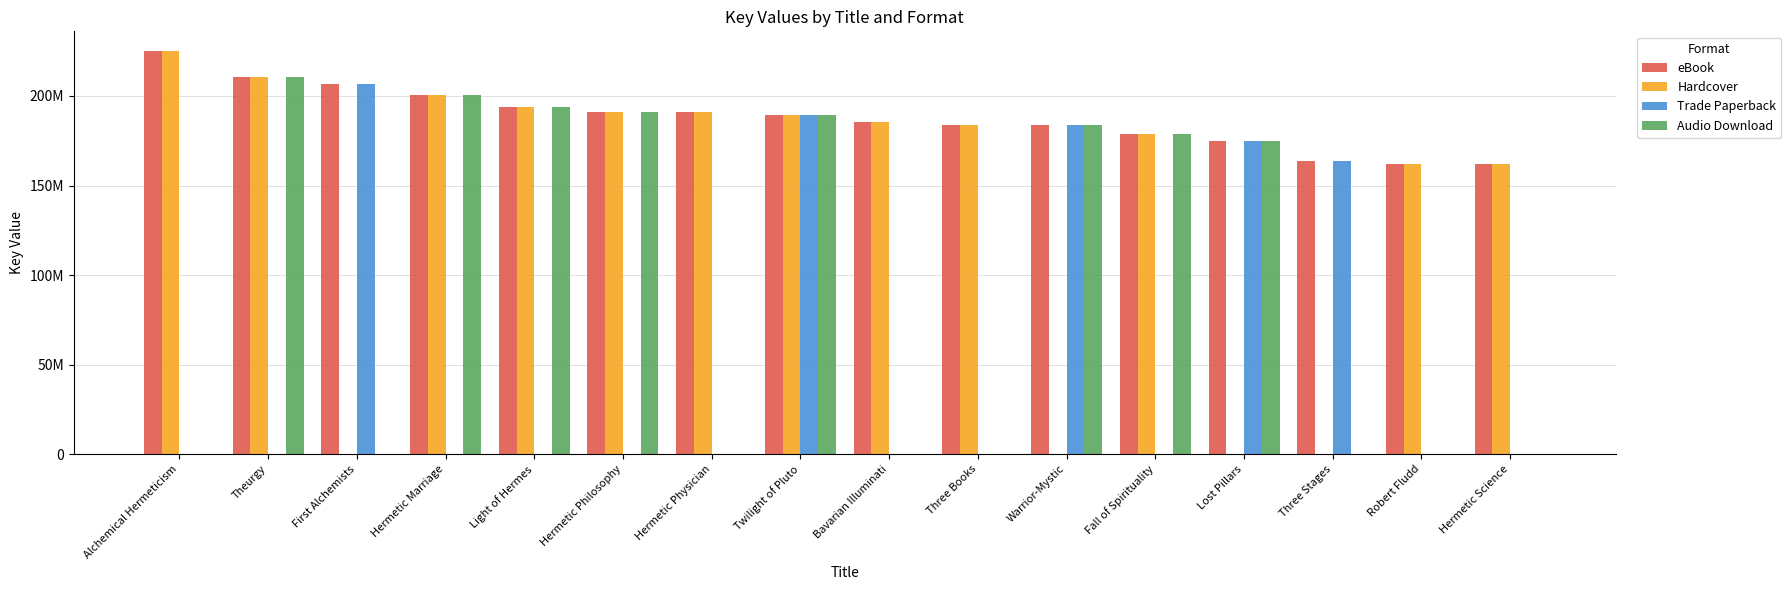

Reading left to right, what are all the values shown in this chart?

eBook: 224859486	210654495	206600476	200629387	194050670	191151246	191151011	189181338	185340817	184042794	184042847	178864037	174666935	163945207	162065872	162065788
Hardcover: 224859486	210654495	0	200629387	194050670	191151246	191151011	189181338	185340817	184042794	0	178864037	0	0	162065872	162065788
Trade Paperback: 0	0	206600476	0	0	0	0	189181338	0	0	184042847	0	174666935	163945207	0	0
Audio Download: 0	210654495	0	200629387	194050670	191151246	0	189181338	0	0	184042847	178864037	174666935	0	0	0